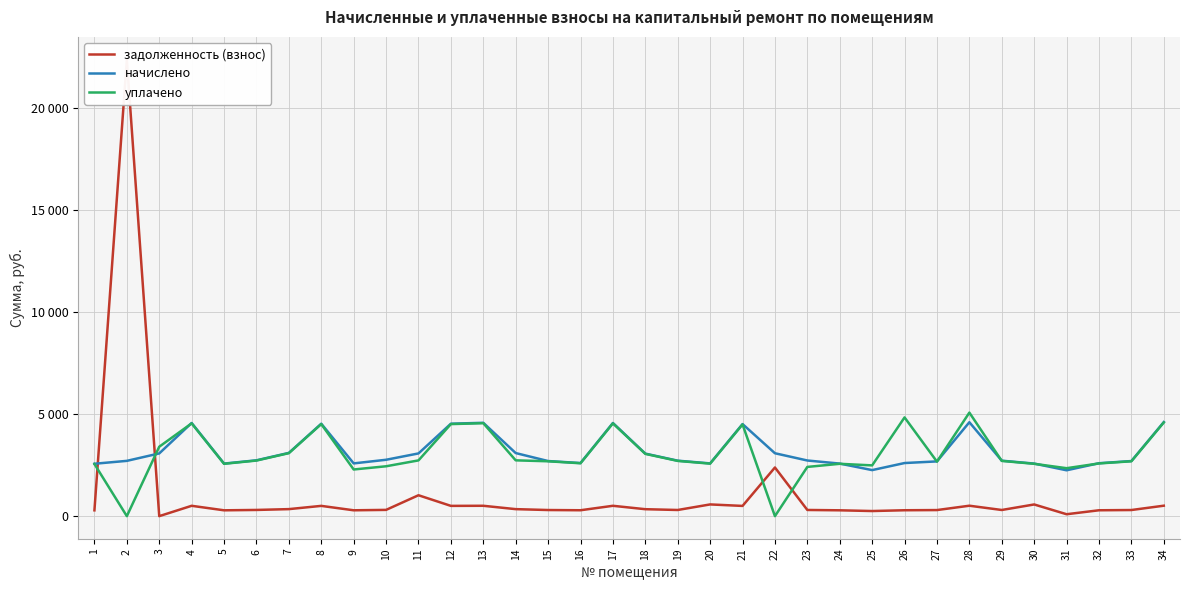

What is the value of the уплачено point at the 18th from the left?

3051.6